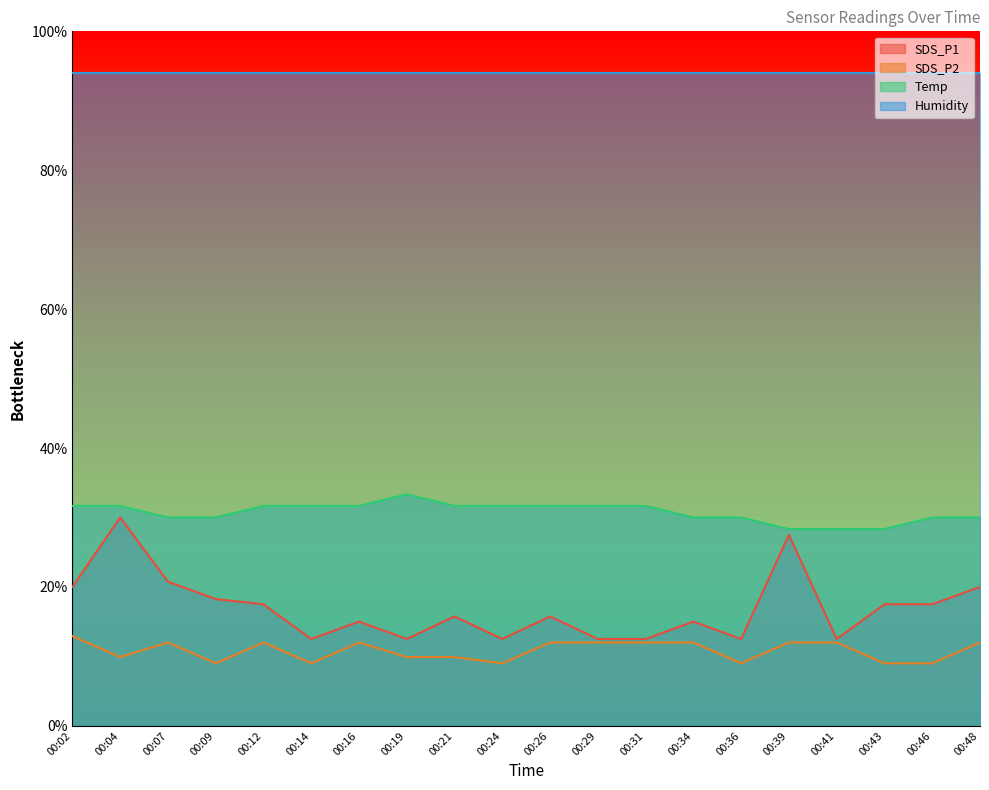

How many series are shown in this chart?

4